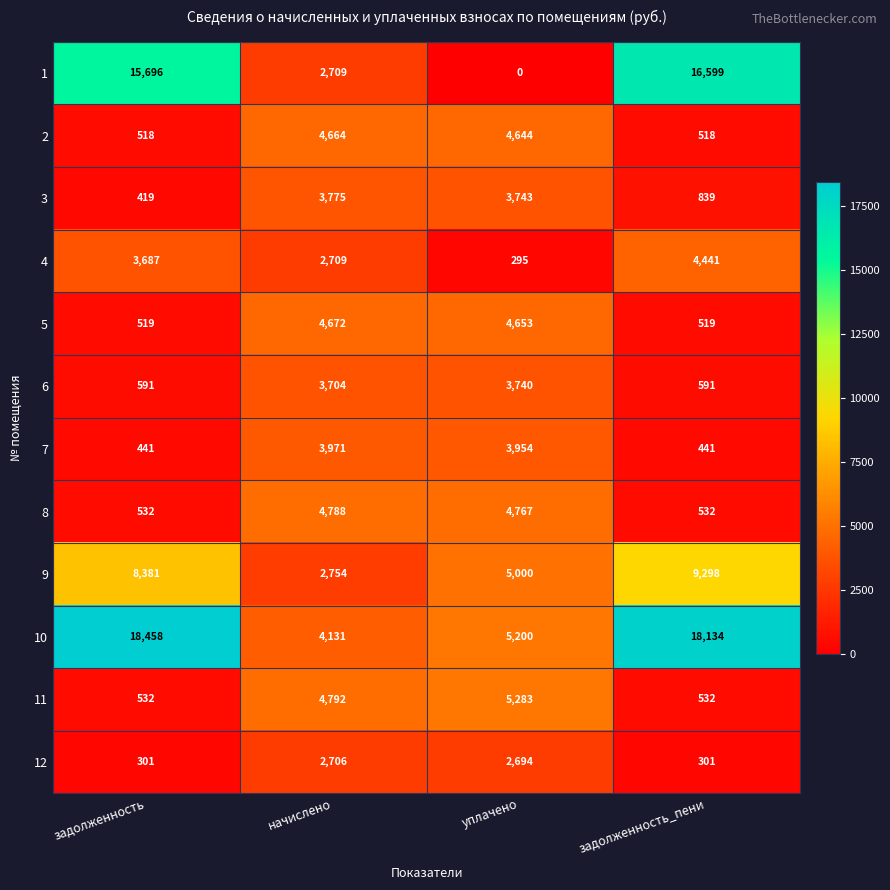

The value of 10 at уплачено is 5200. True or false?

True